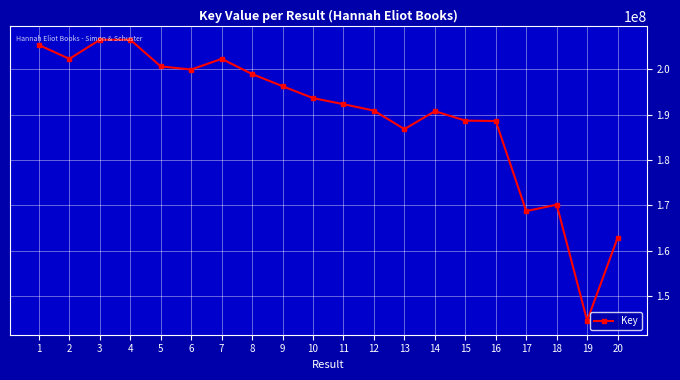

Is it true that the value at 14 is 190746987?

True